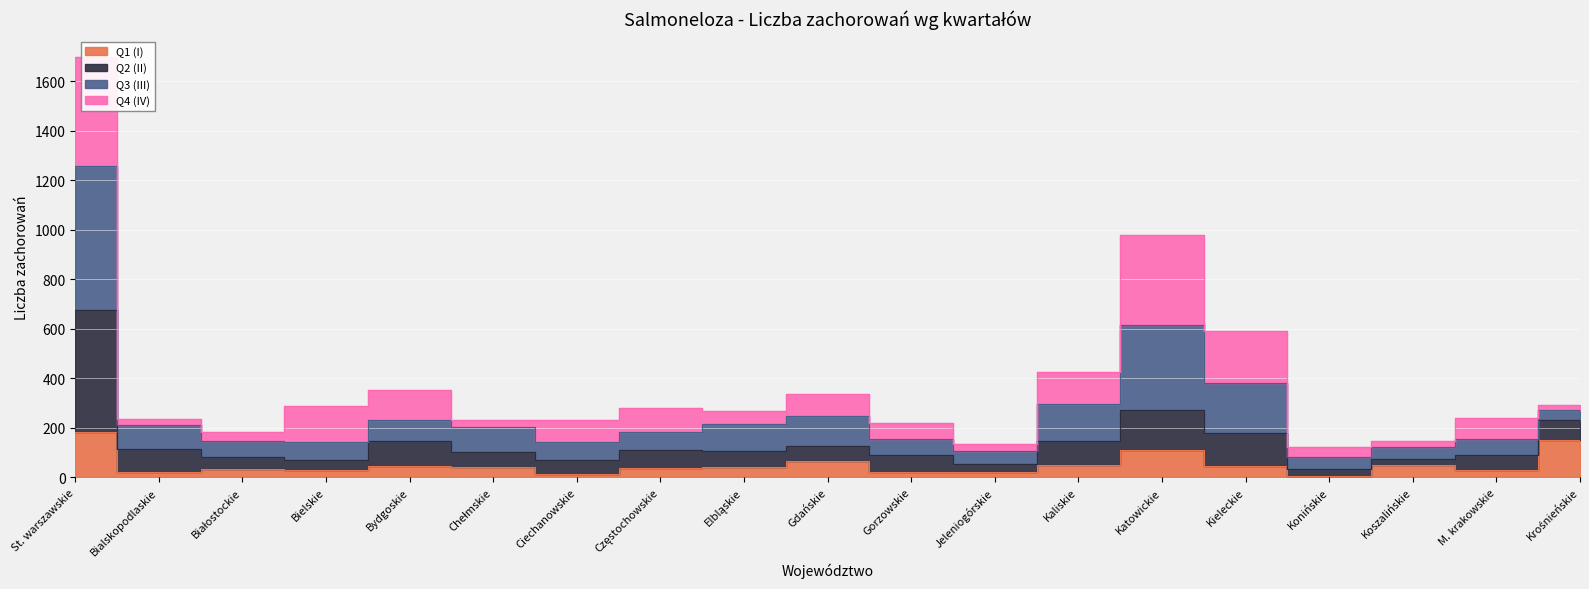

Which category has the lowest value across all series?

Konińskie